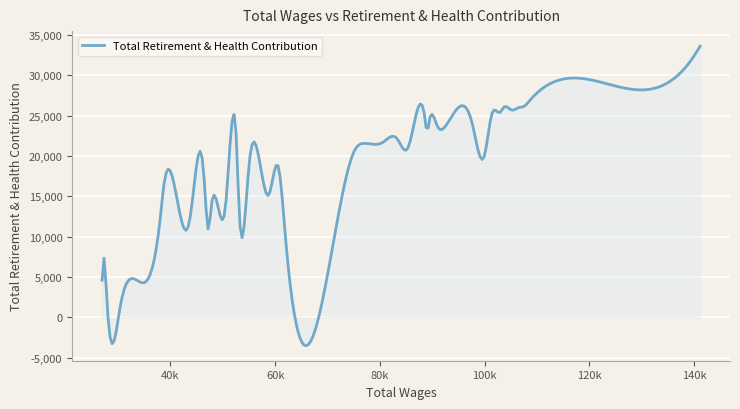

What is the difference between the maximum and minimum values?

37136.4